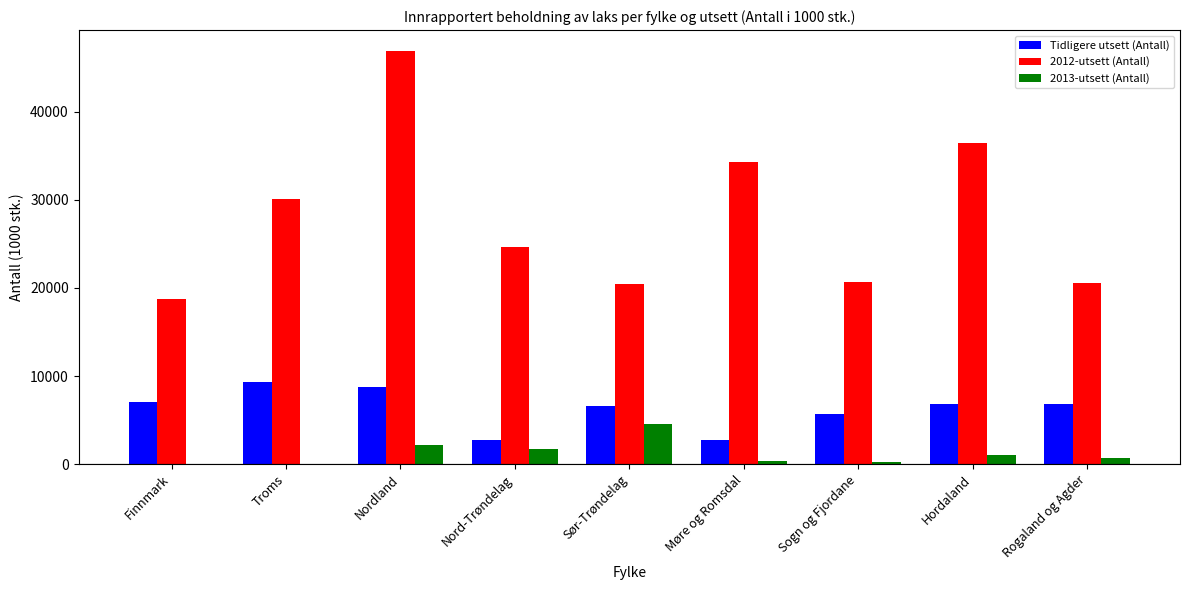

Read the 2013-utsett (Antall) value at Hordaland.

1000.5